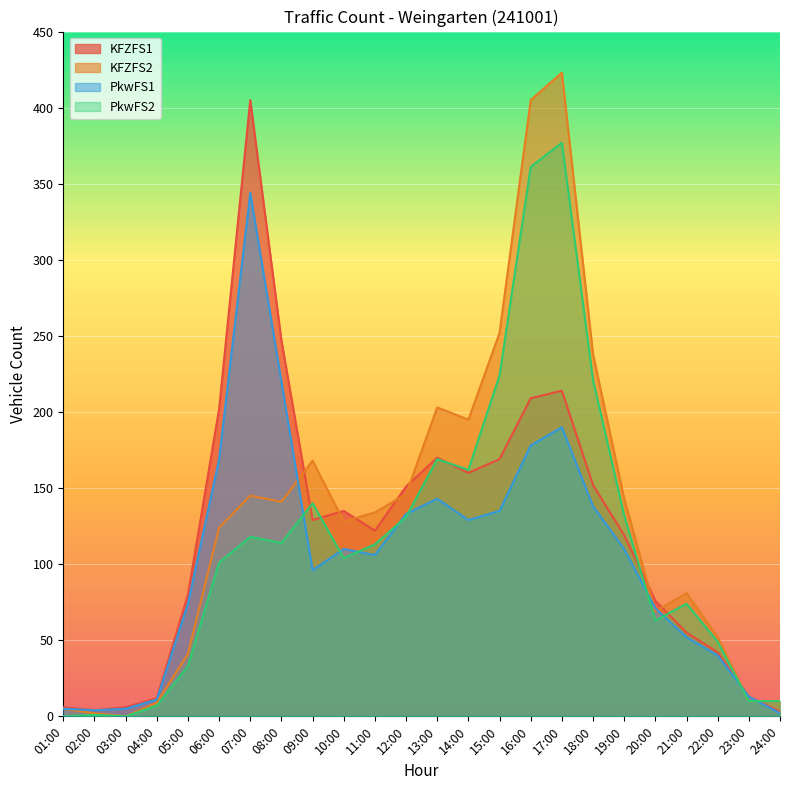

Reading left to right, extract all data points from this chart.

KFZFS1: 6	4	6	12	80	202	405	247	129	135	122	151	170	160	169	209	214	152	119	76	55	42	13	3
KFZFS2: 5	2	0	9	41	124	145	141	168	128	134	146	203	195	252	405	423	238	143	69	81	52	10	10
PkwFS1: 5	4	5	11	74	169	344	220	96	110	106	133	143	129	135	178	190	138	110	71	52	40	13	2
PkwFS2: 0	1	0	7	33	101	118	114	140	104	113	131	169	162	224	361	377	221	132	63	74	49	10	10